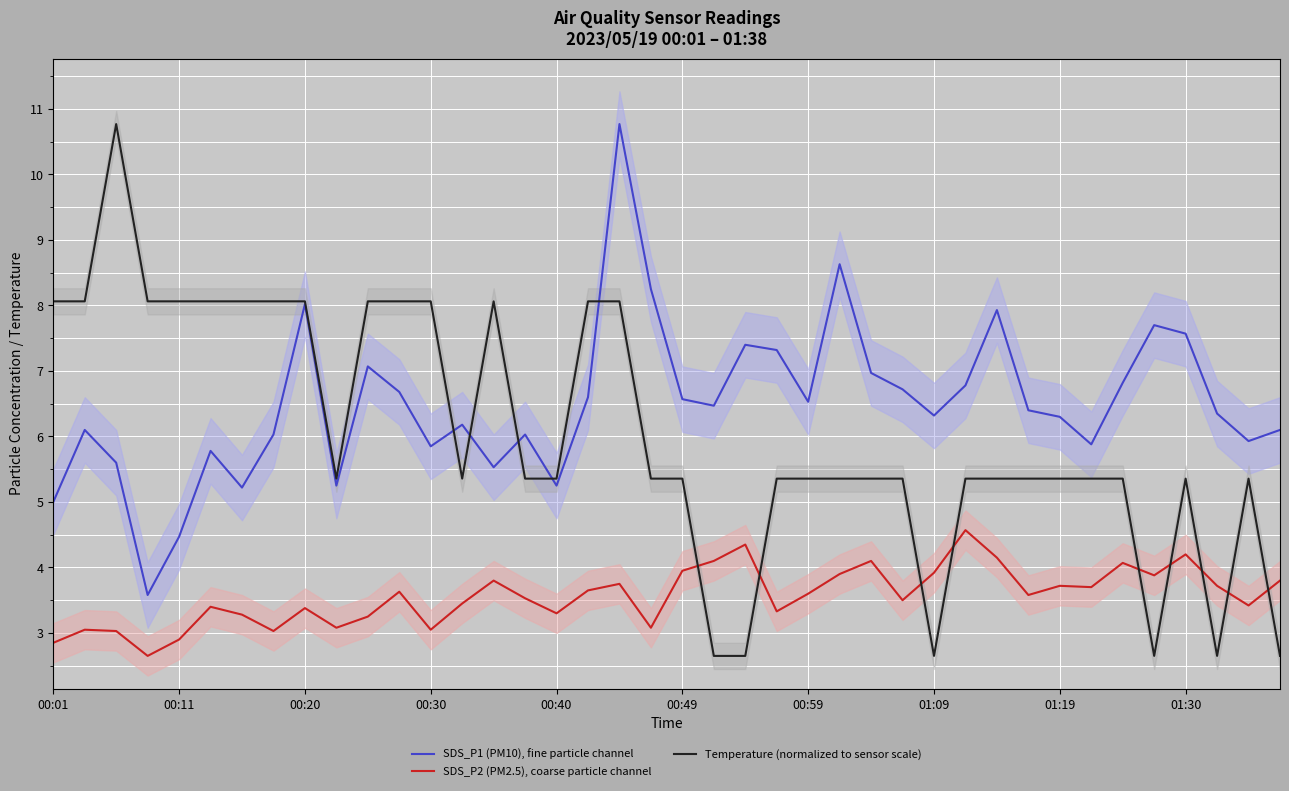

How many intersections are there between Temperature (normalized to sensor scale) and SDS_P2 (PM2.5), coarse particle channel?

9